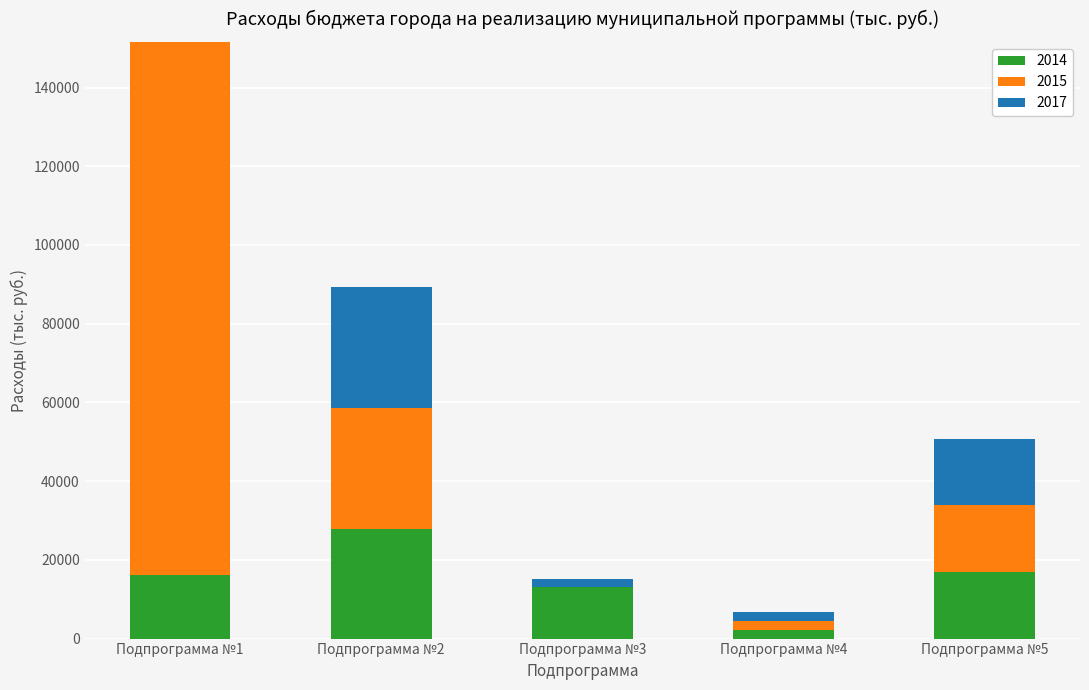

The 2014 series shows 16289.7 at Подпрограмма №2. True or false?

False